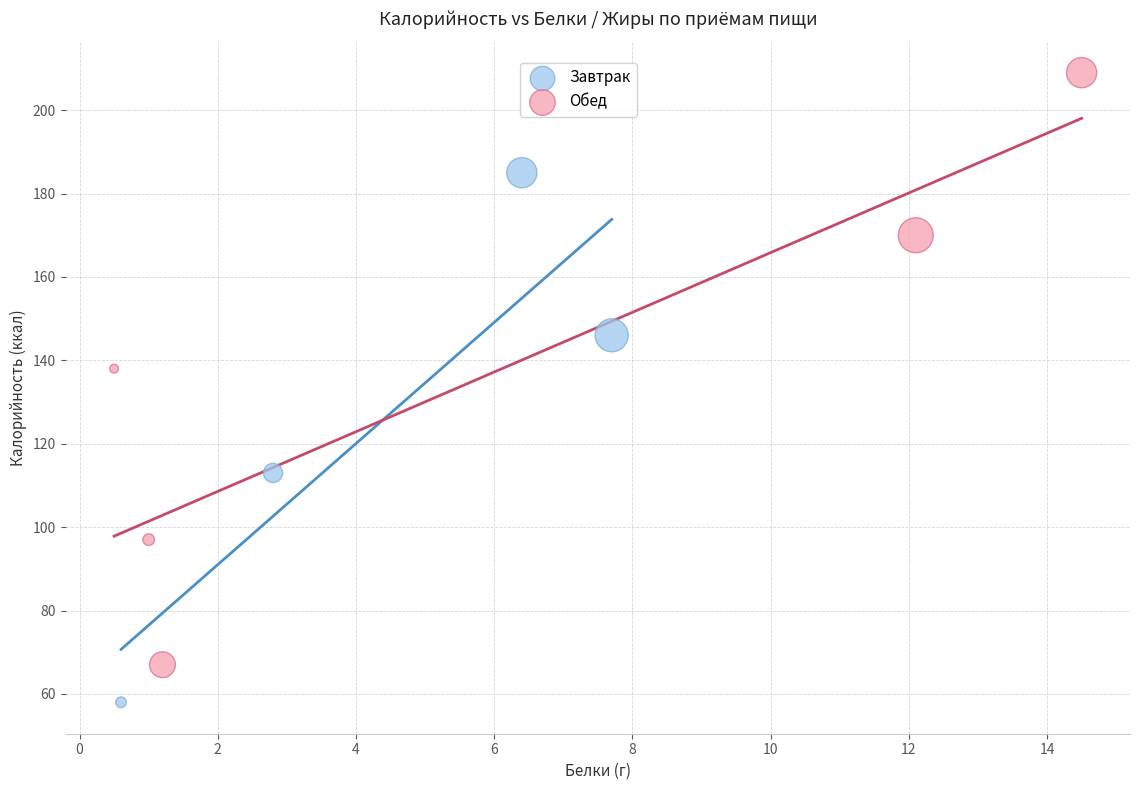

Which series contains the lowest Y value?

Завтрак